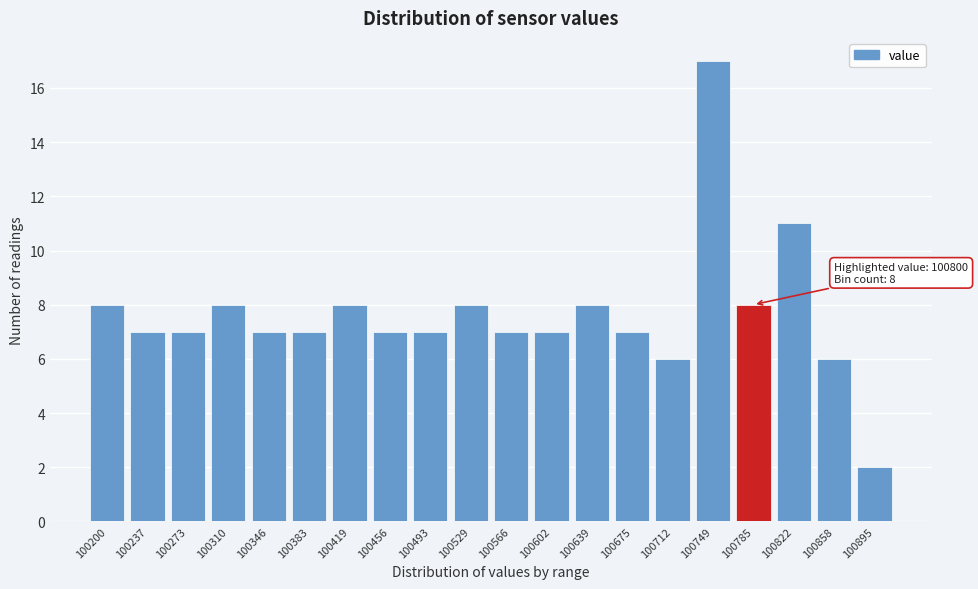

Reading left to right, list all the values displayed in this chart.

8	7	7	8	7	7	8	7	7	8	7	7	8	7	6	17	8	11	6	2